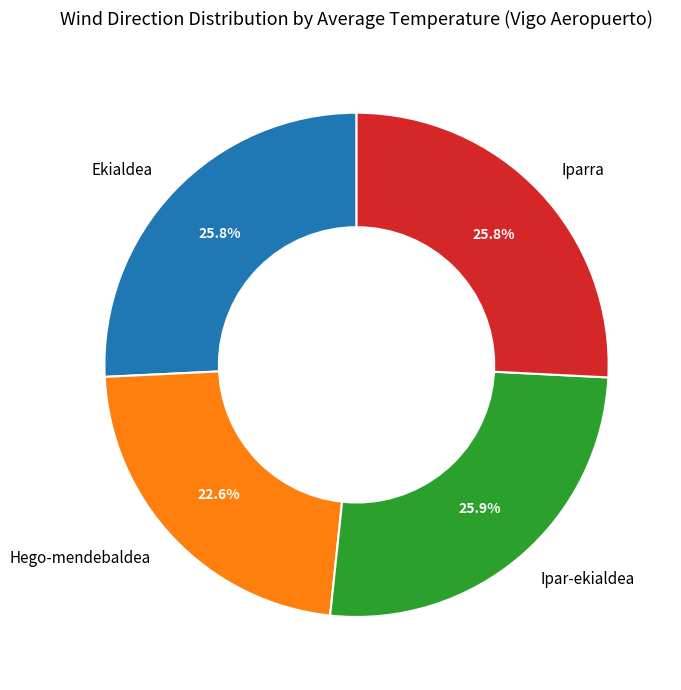

Does Ipar-ekialdea represent more than half of the total?

No